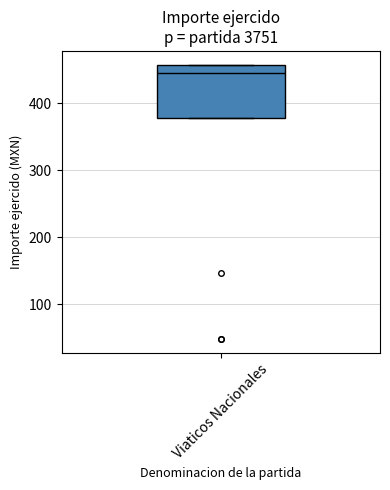

Transcribe this box plot: give where the median line is, the range the box spans, and where the two whiskers end, as read against the y-axis. The values are not printed on the chart, so give them approximately, as read against the axis.

median 450, box 380 to 460, whiskers 380 to 460